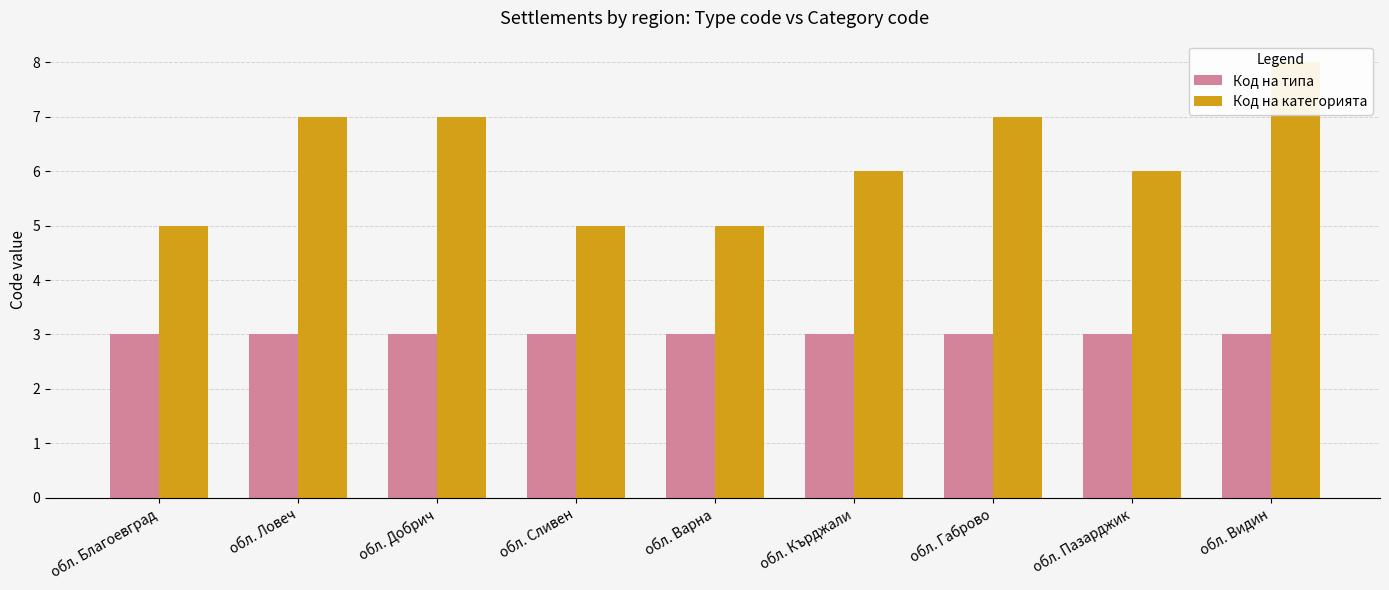

What is the maximum value for Код на категорията?

8